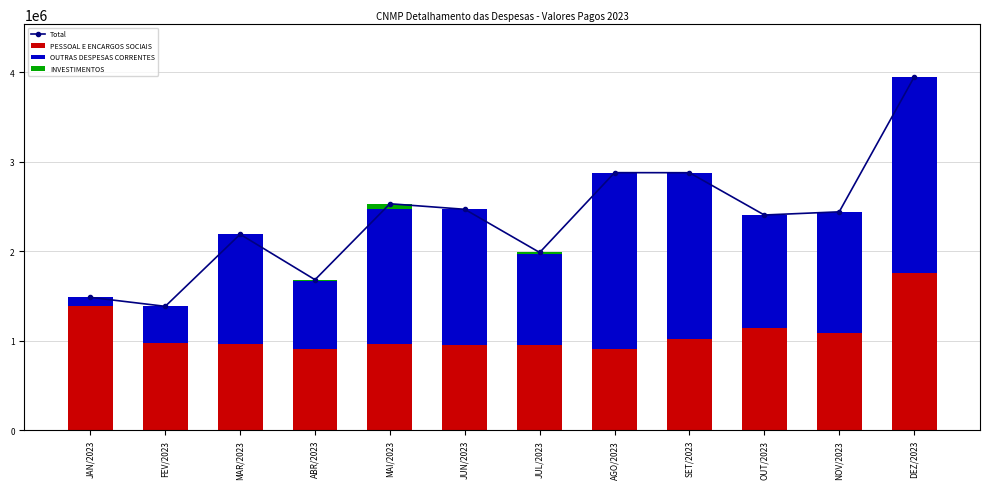

At MAR/2023, list the series in order from largest to smallest.

Total, OUTRAS DESPESAS CORRENTES, PESSOAL E ENCARGOS SOCIAIS, INVESTIMENTOS